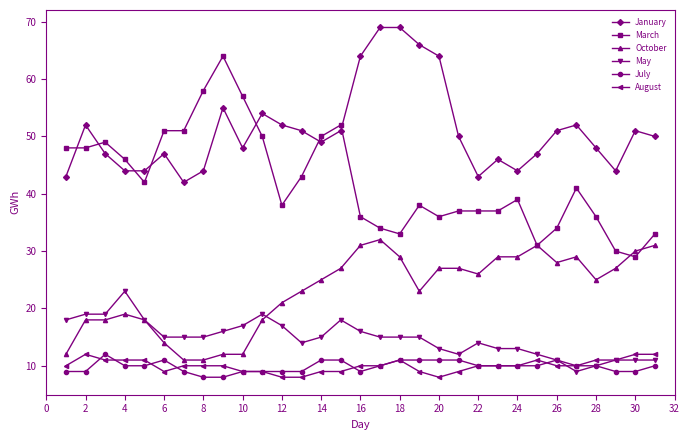

How many categories are shown in the chart?

31